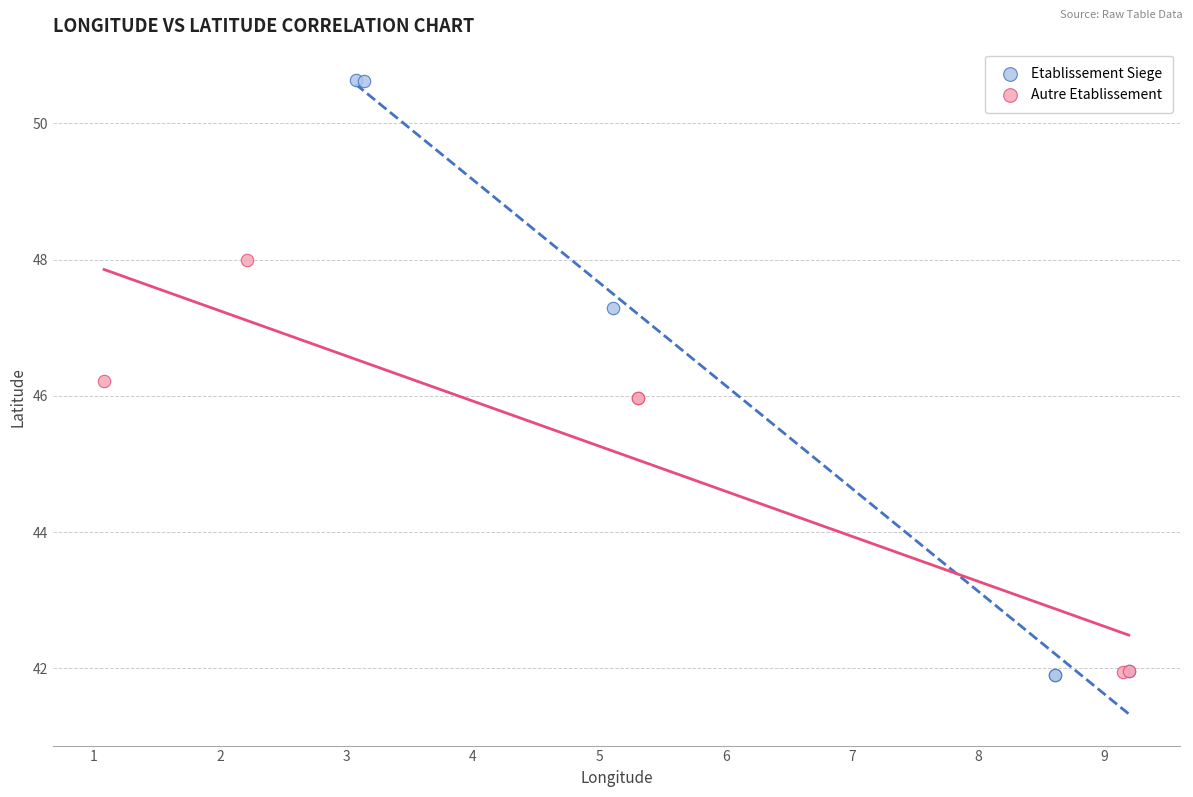

Which series has the widest spread of Y values?

Etablissement Siege